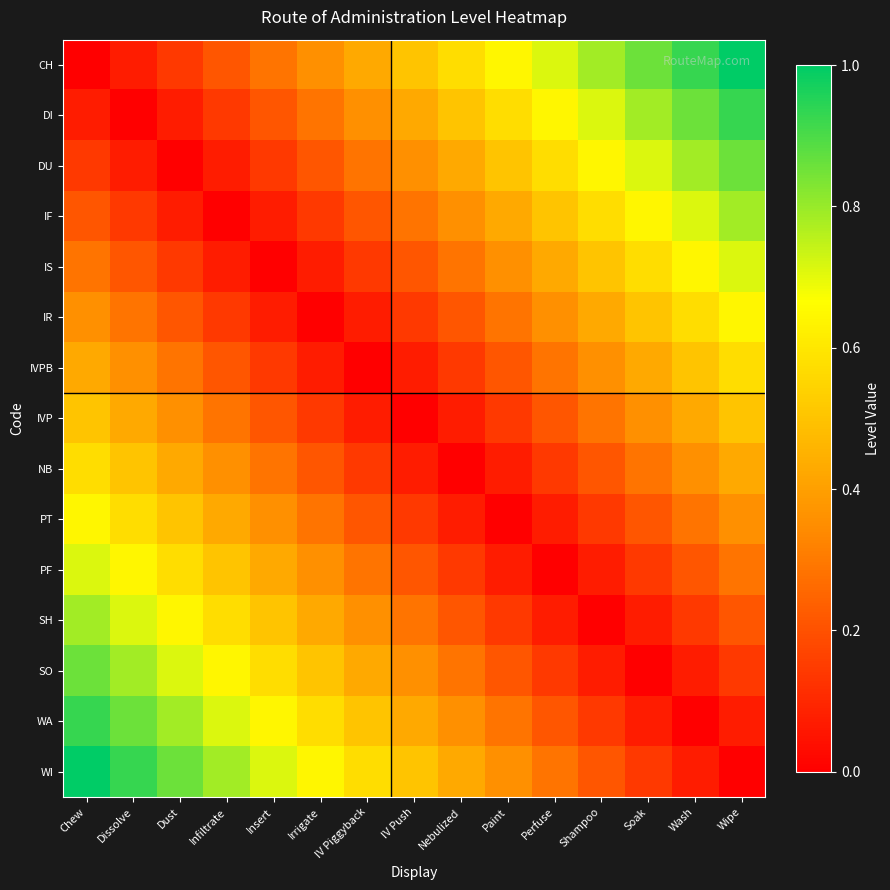

Which has a higher value, Wipe or Soak?

Wipe